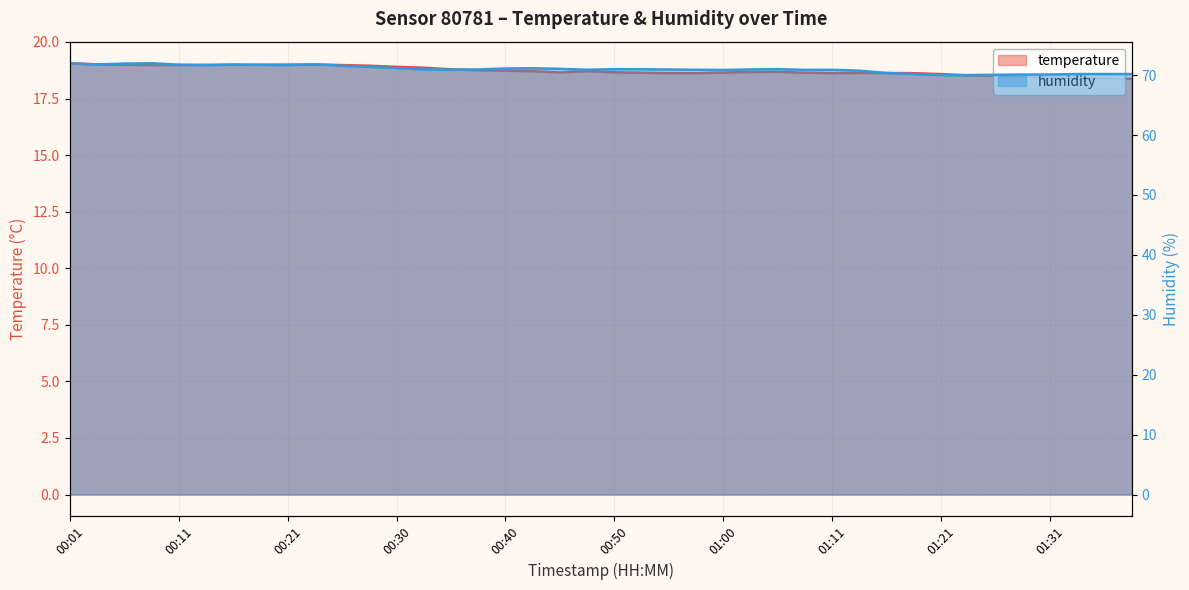

How many lines are shown in the chart?

2